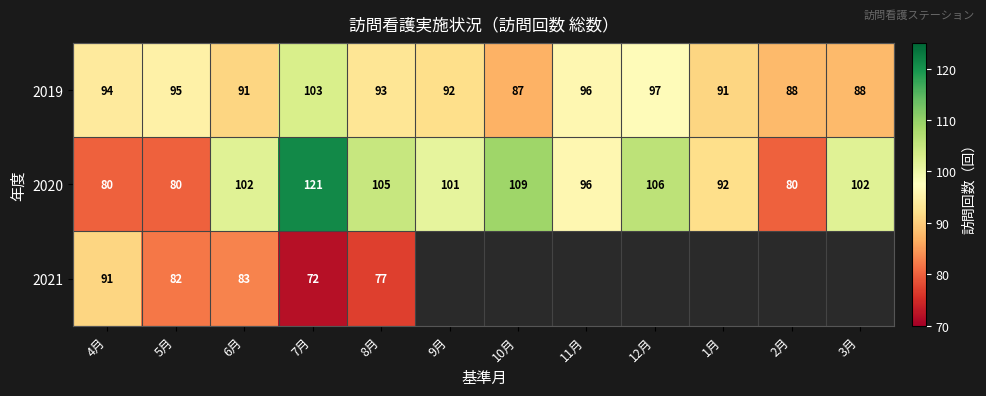

What is the difference between the maximum and minimum values in the 2019 series?

16